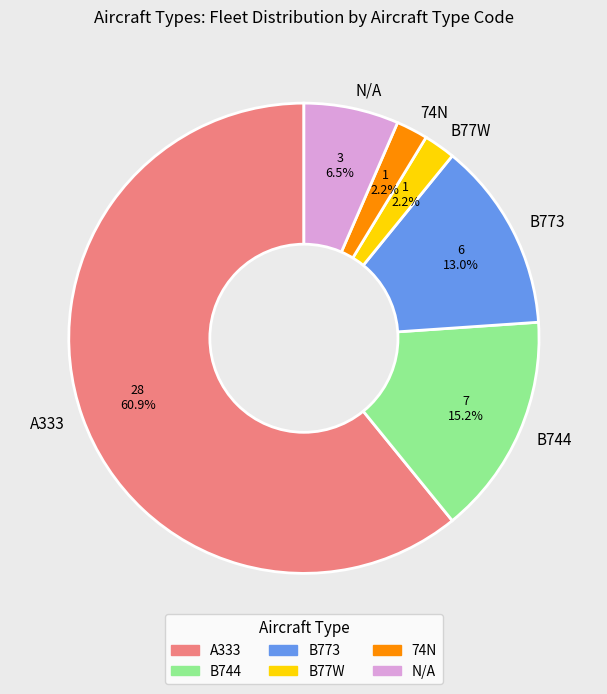

Between B744 and B77W, which is larger?

B744